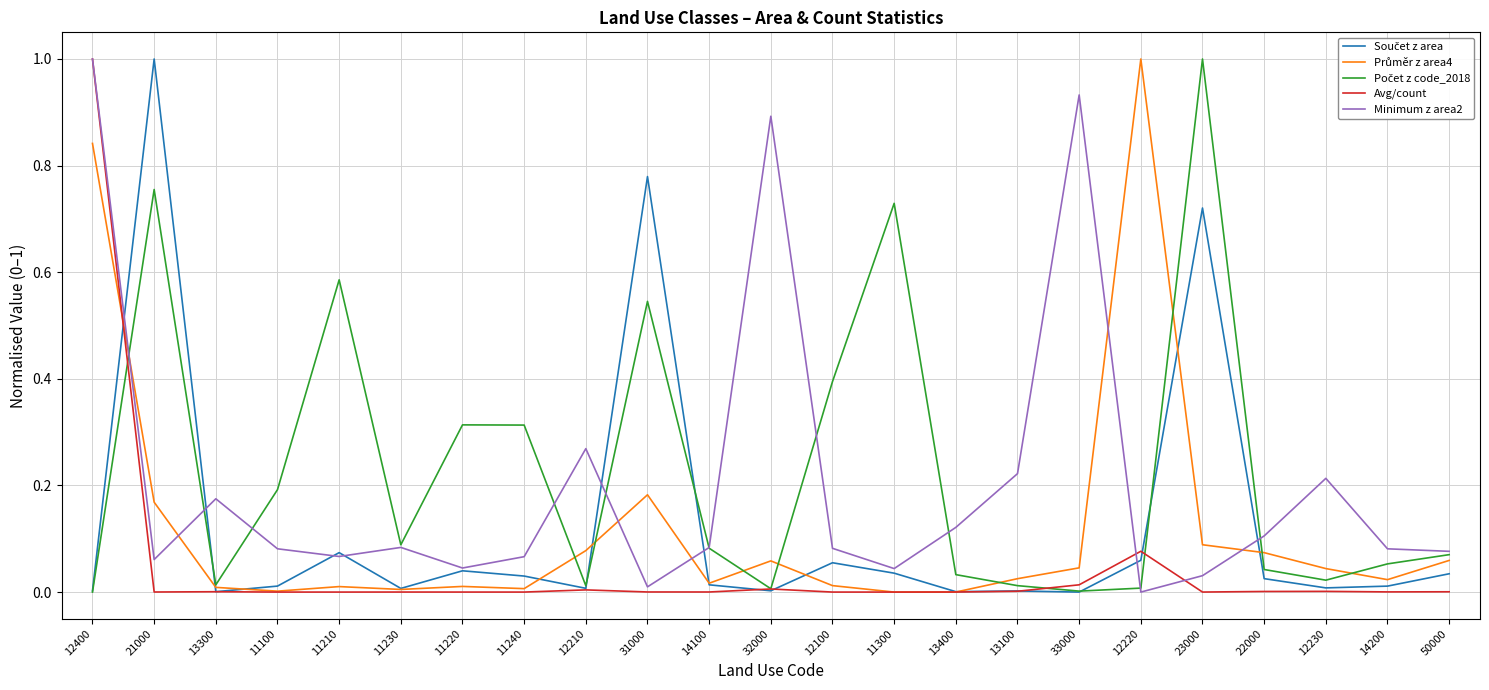

At which category is the sum across all series the highest?

12400